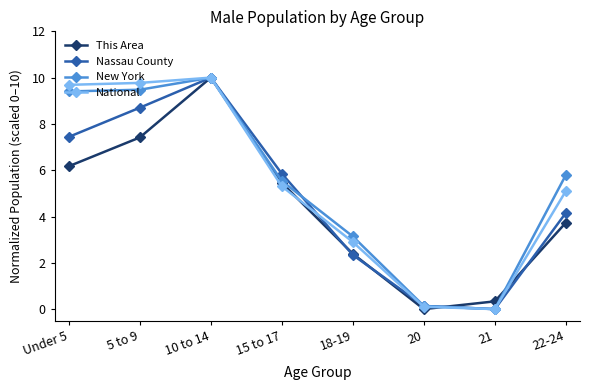

What is the average value of the This Area series?

4.4